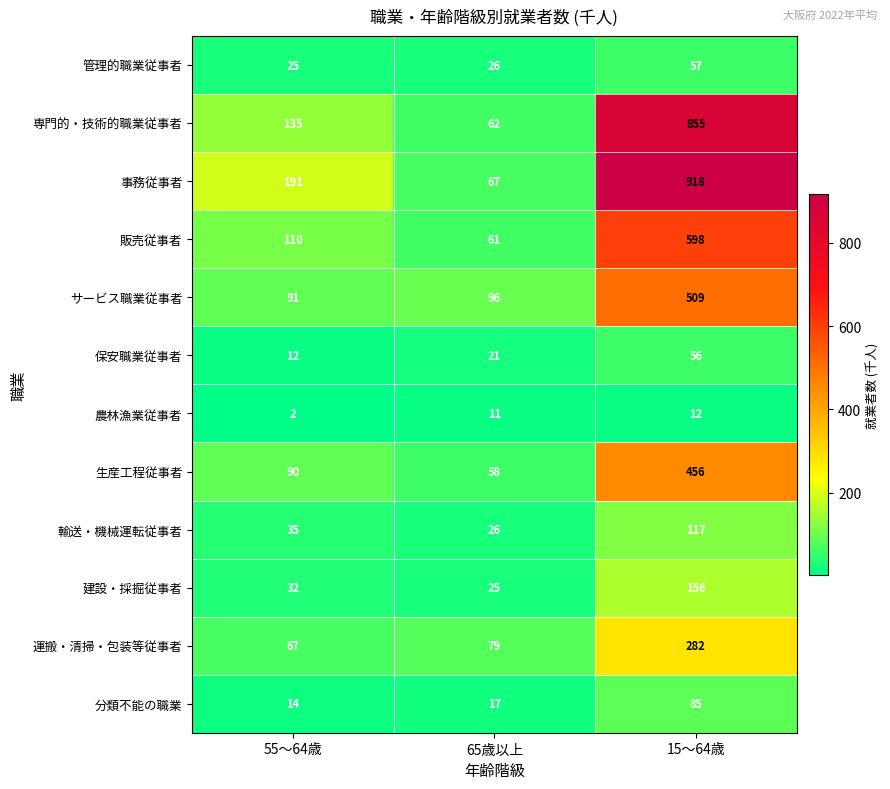

How many 農林漁業従事者 values are between 2 and 12?

3